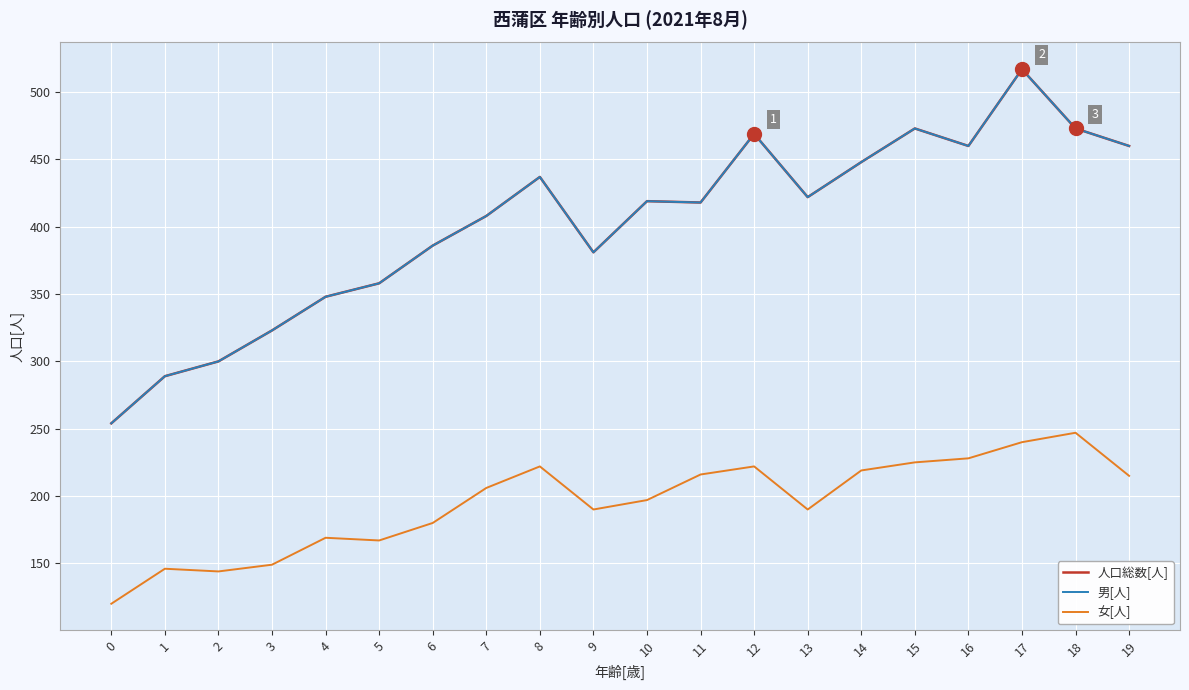

Where is the first local maximum for 女[人]?

1